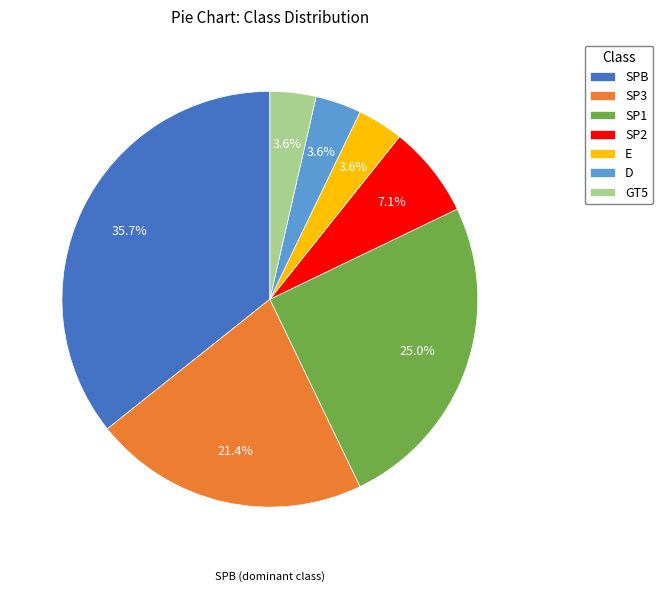

To the nearest percent, what is the combined percentage of SP1 and SP3?

46%